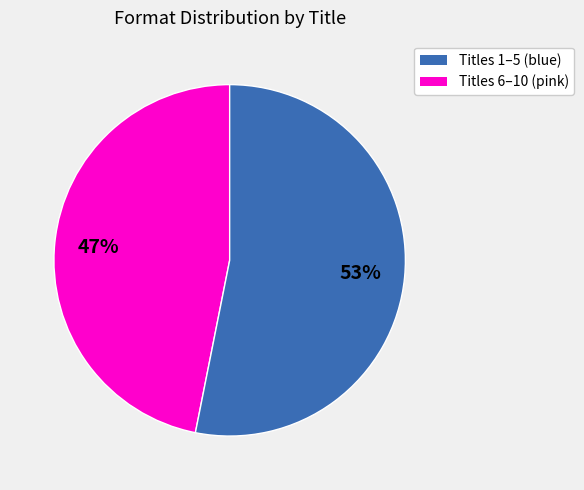

How many slices are in this pie chart?

2